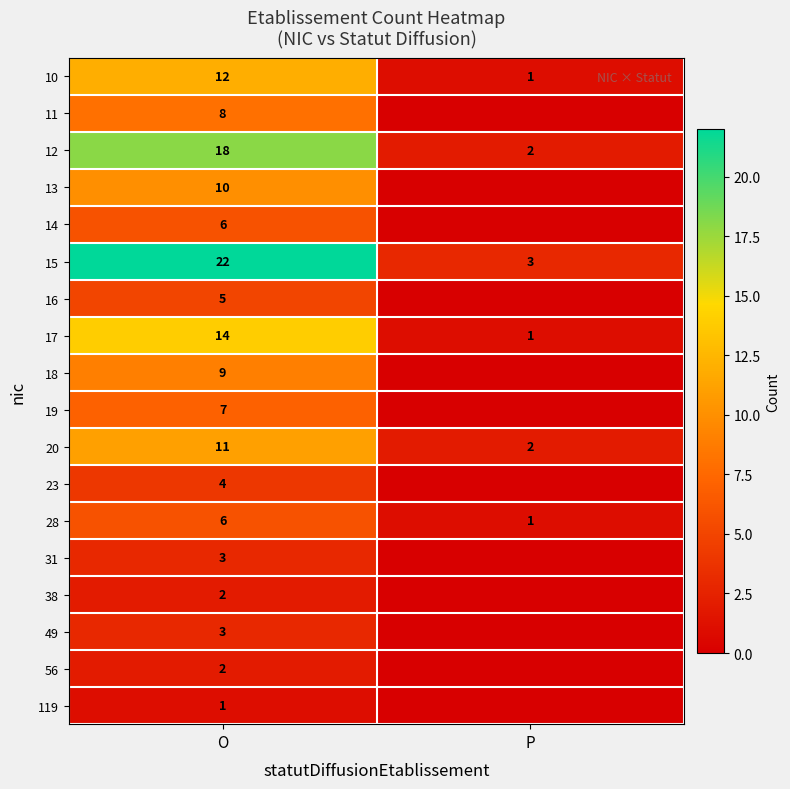

True or false: 15 has a value of 22 at O.

True